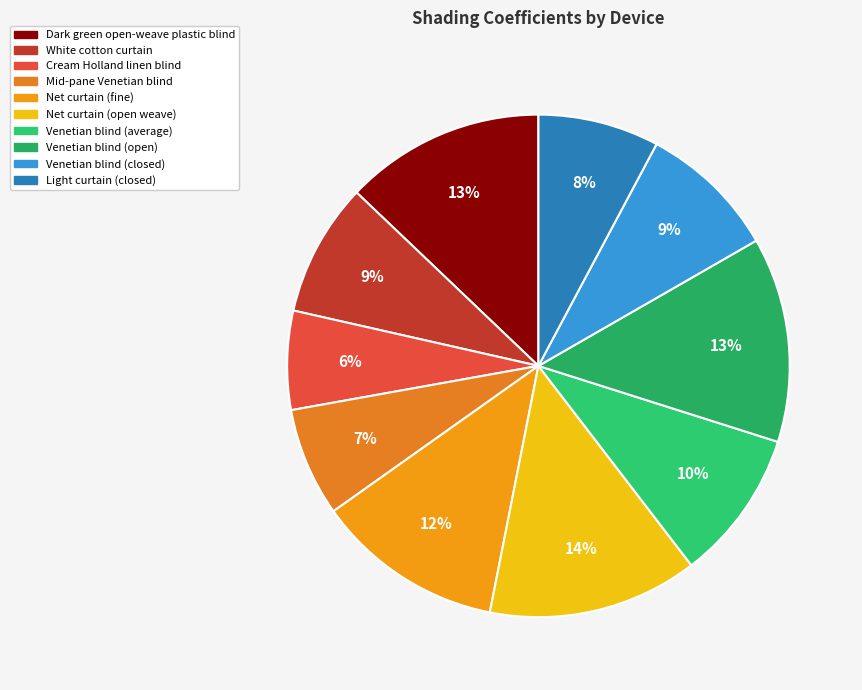

To the nearest percent, what is the difference between the Cream Holland linen blind and Dark green open-weave plastic blind slice percentages?

7%